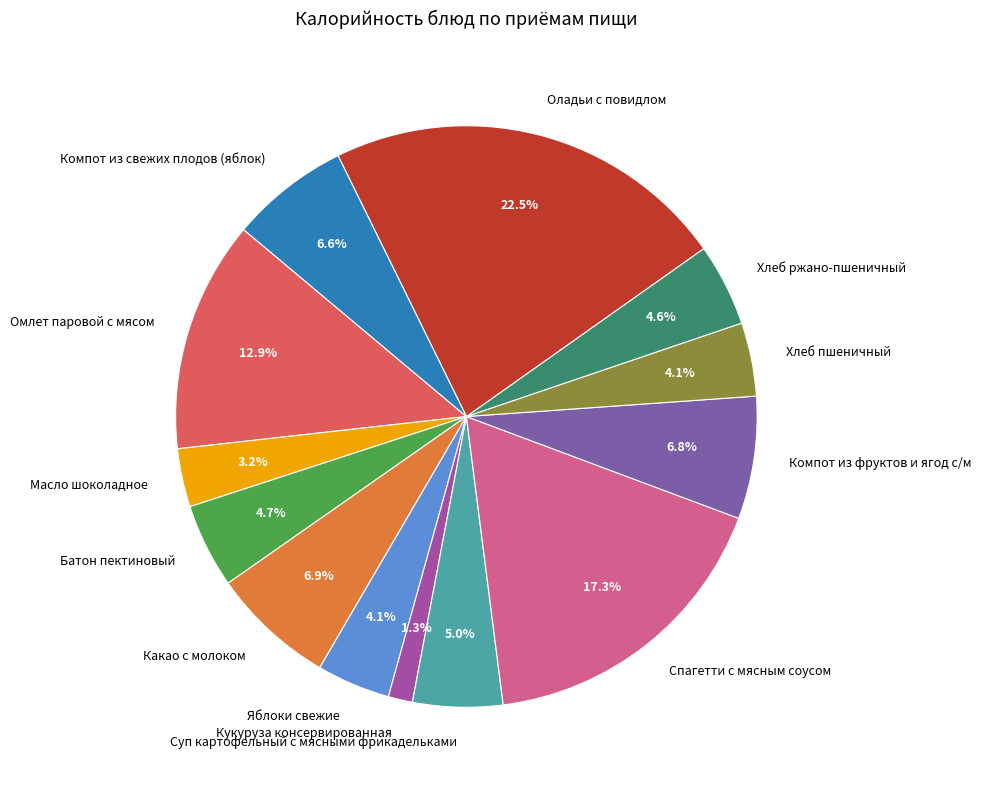

What portion of the pie excludes Яблоки свежие?

95.9%